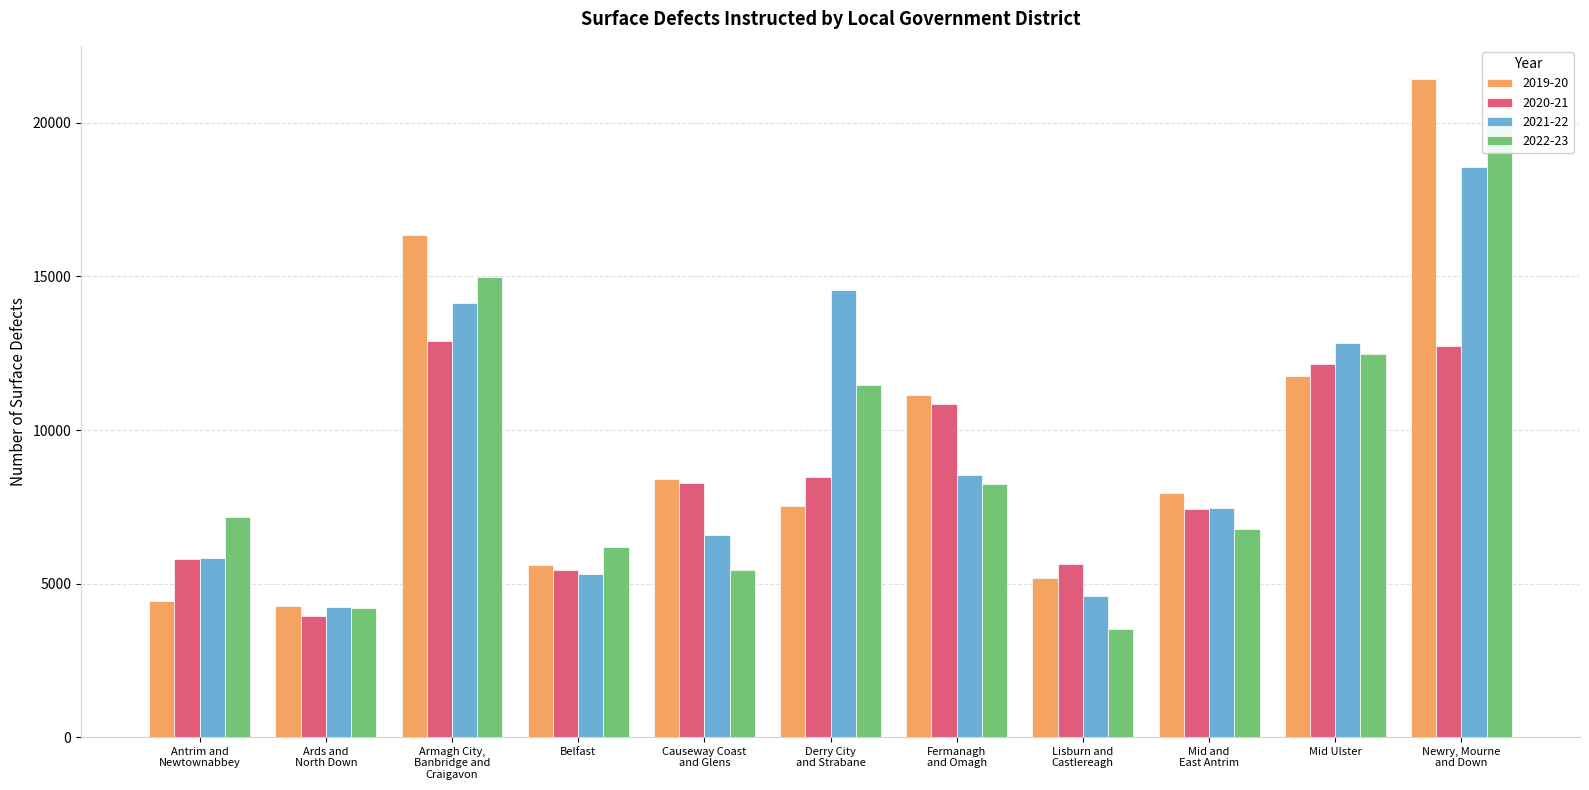

At which label does 2022-23 reach its minimum?

Lisburn and
Castlereagh